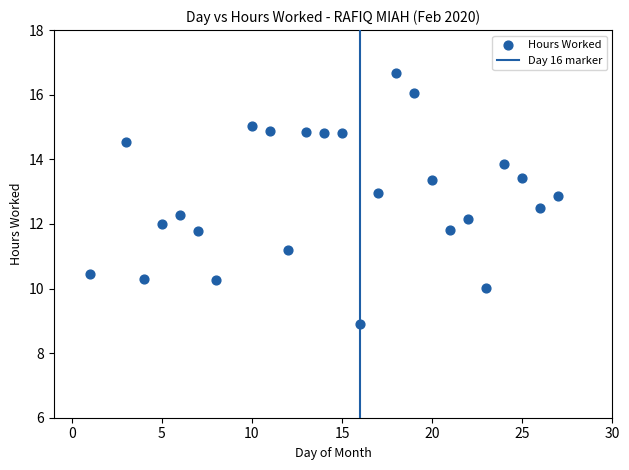

What is the range of X values (max minus min)?

26.0